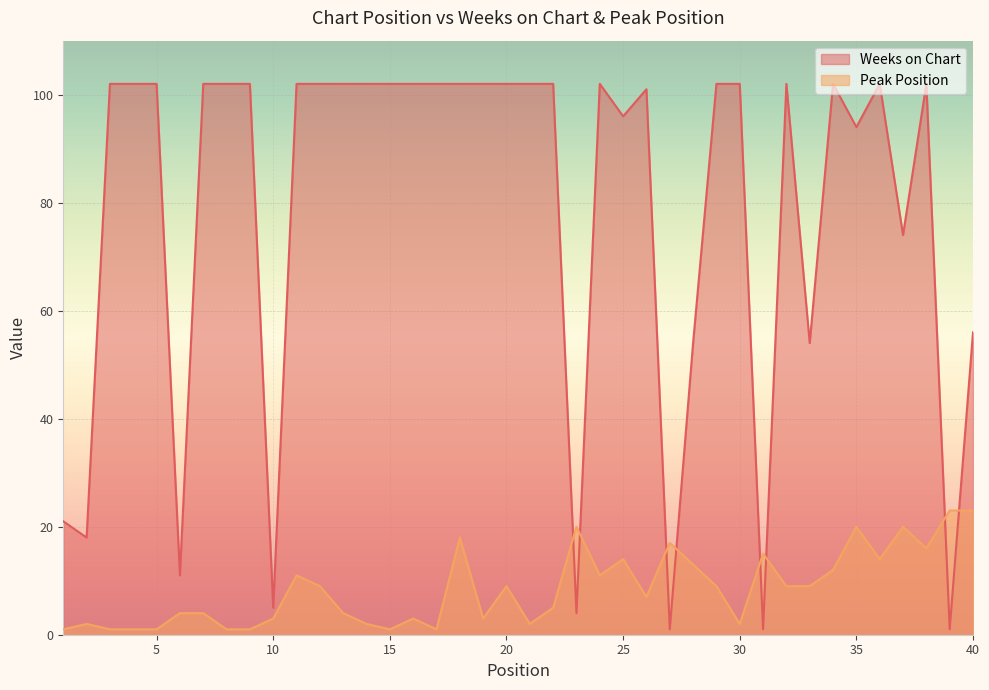

Is it true that Weeks on Chart equals 56 at 40?

True